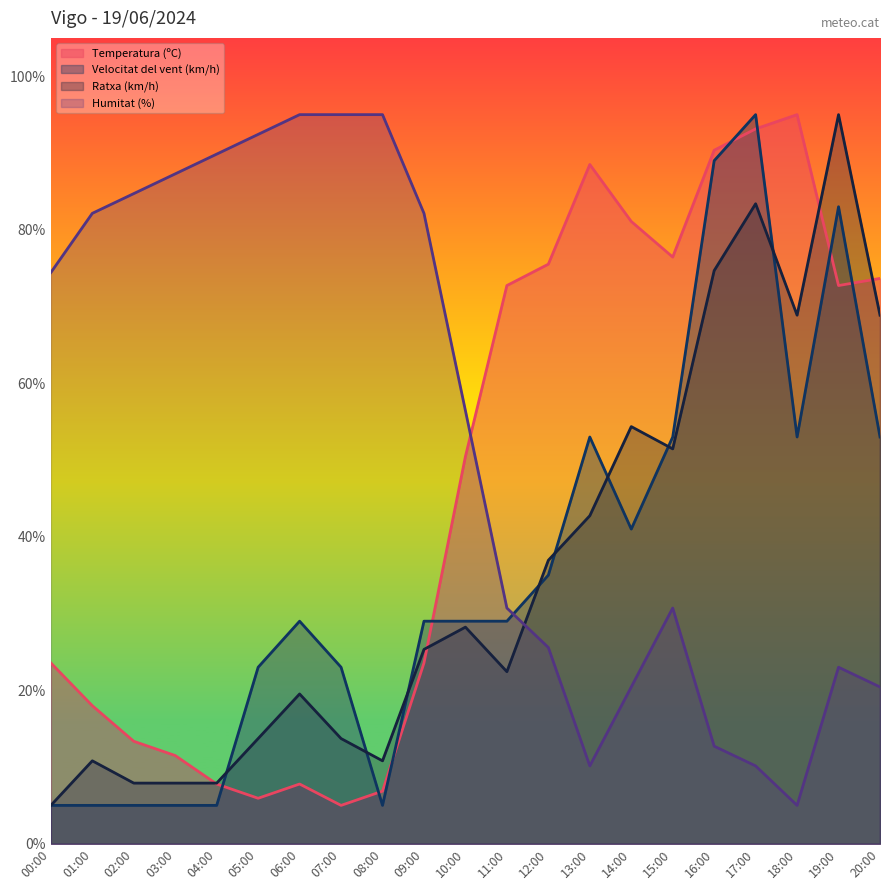

Between 09:00 and 17:00, which series saw the biggest shift?

Humitat (%)